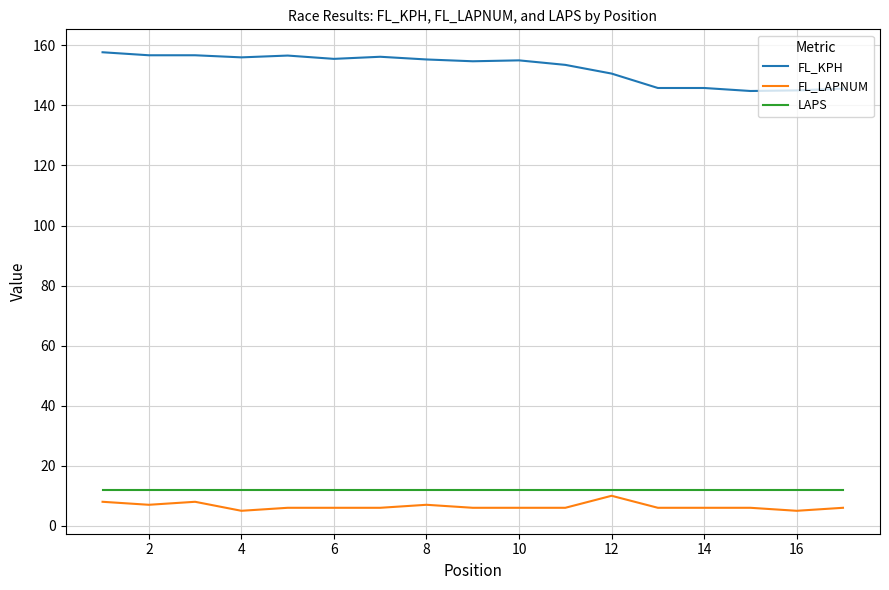

How many distinct data groups are displayed?

3